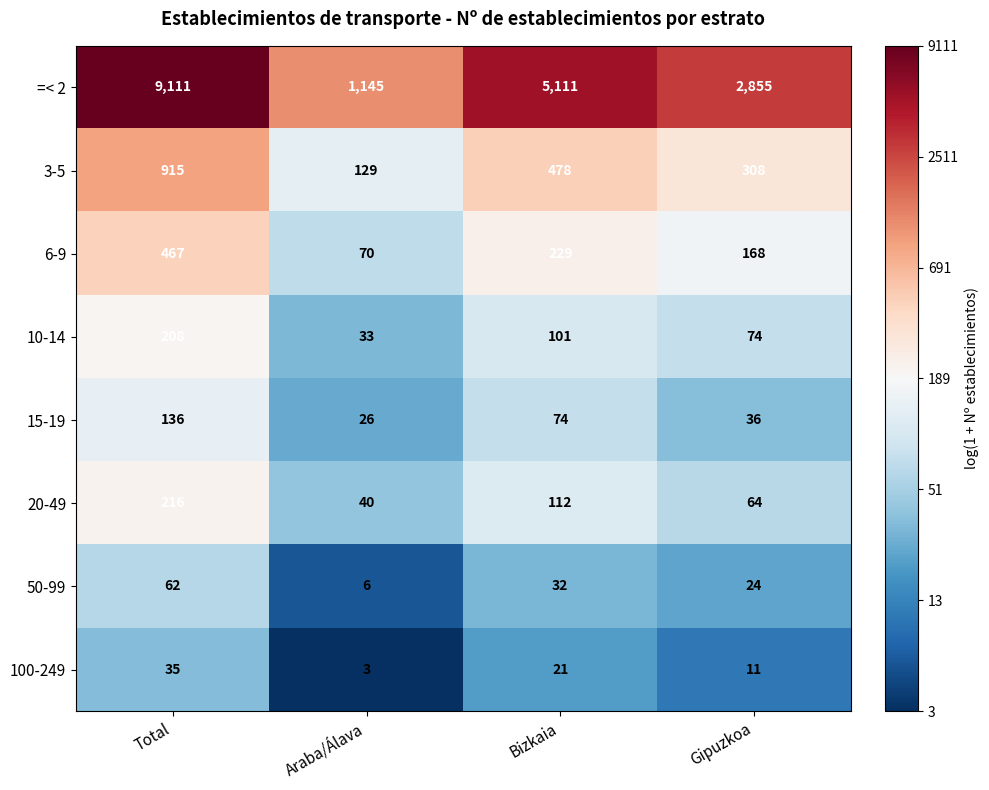

What is the difference between the highest and lowest values at Araba/Álava?

1142